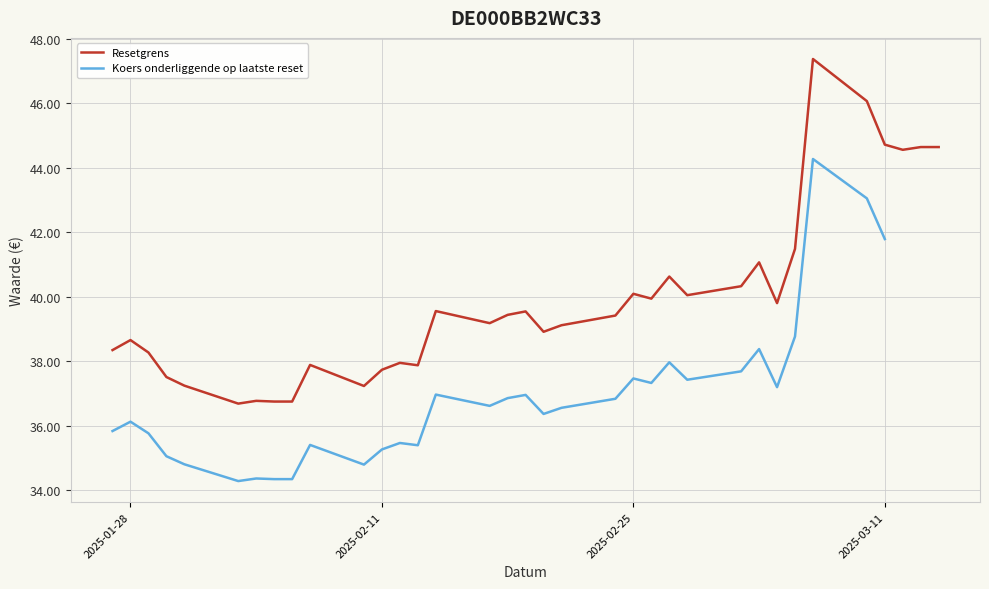

True or false: Koers onderliggende op laatste reset and Resetgrens cross at least once.

False